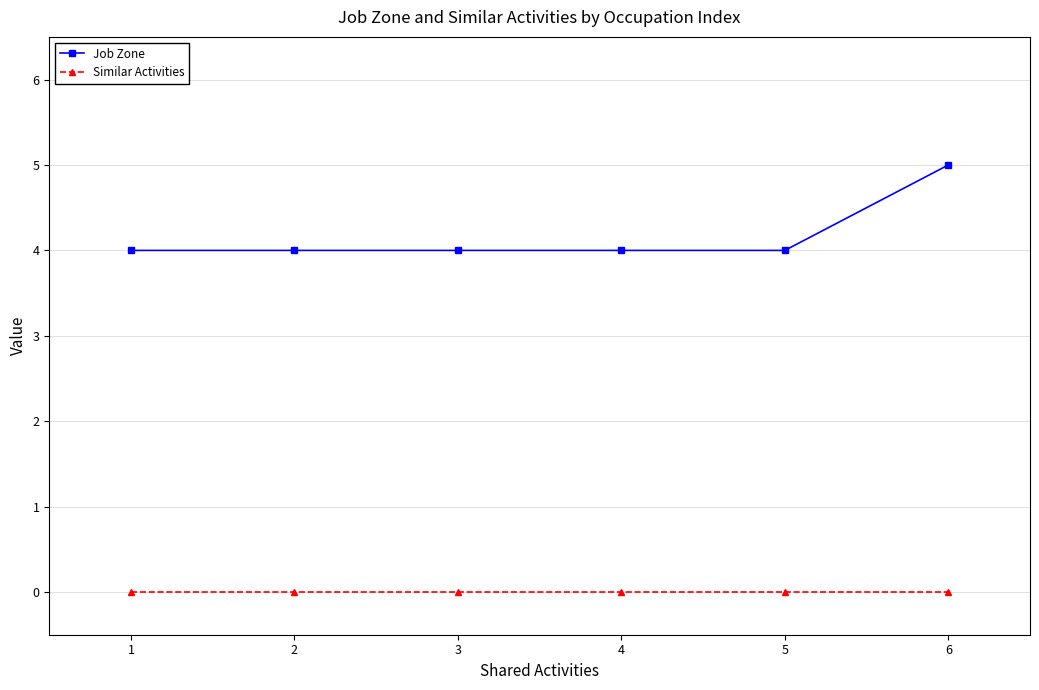

True or false: Job Zone has a value of 4 at 2.

True